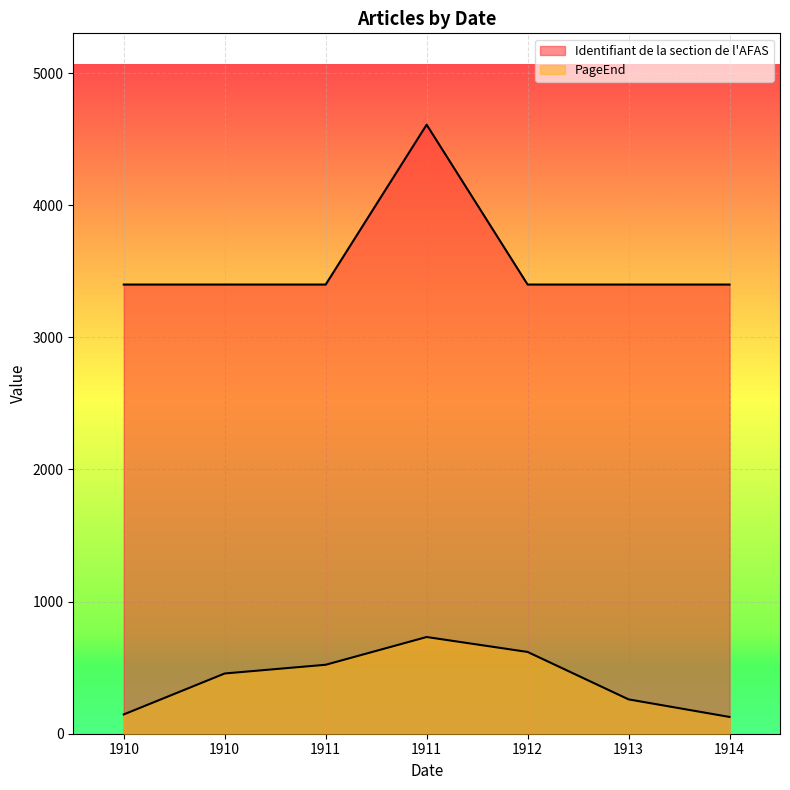

What is the minimum value shown in the chart?

127